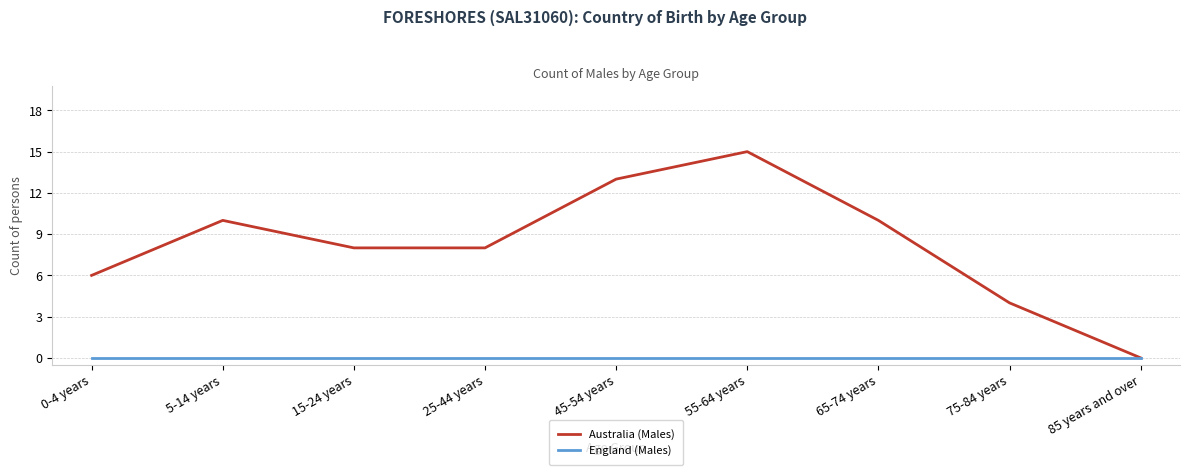

Reading left to right, extract all data points from this chart.

Australia (Males): 0-4 years=6	5-14 years=10	15-24 years=8	25-44 years=8	45-54 years=13	55-64 years=15	65-74 years=10	75-84 years=4	85 years and over=0
England (Males): 0-4 years=0	5-14 years=0	15-24 years=0	25-44 years=0	45-54 years=0	55-64 years=0	65-74 years=0	75-84 years=0	85 years and over=0